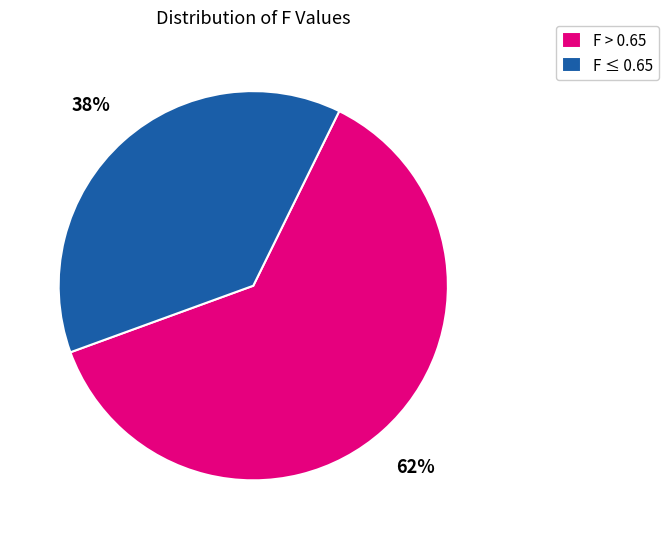

To the nearest percent, what portion does F ≤ 0.65 represent?

38%